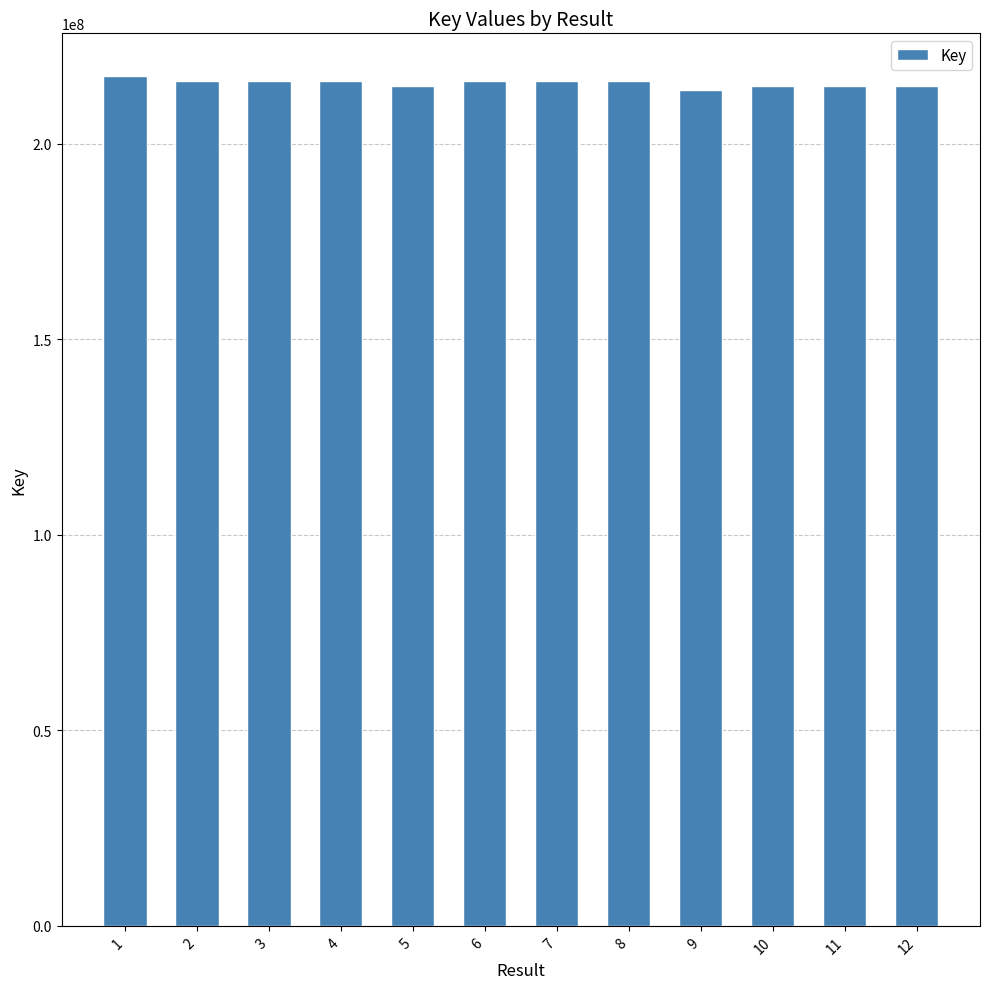

What is the greatest value displayed?

217413169